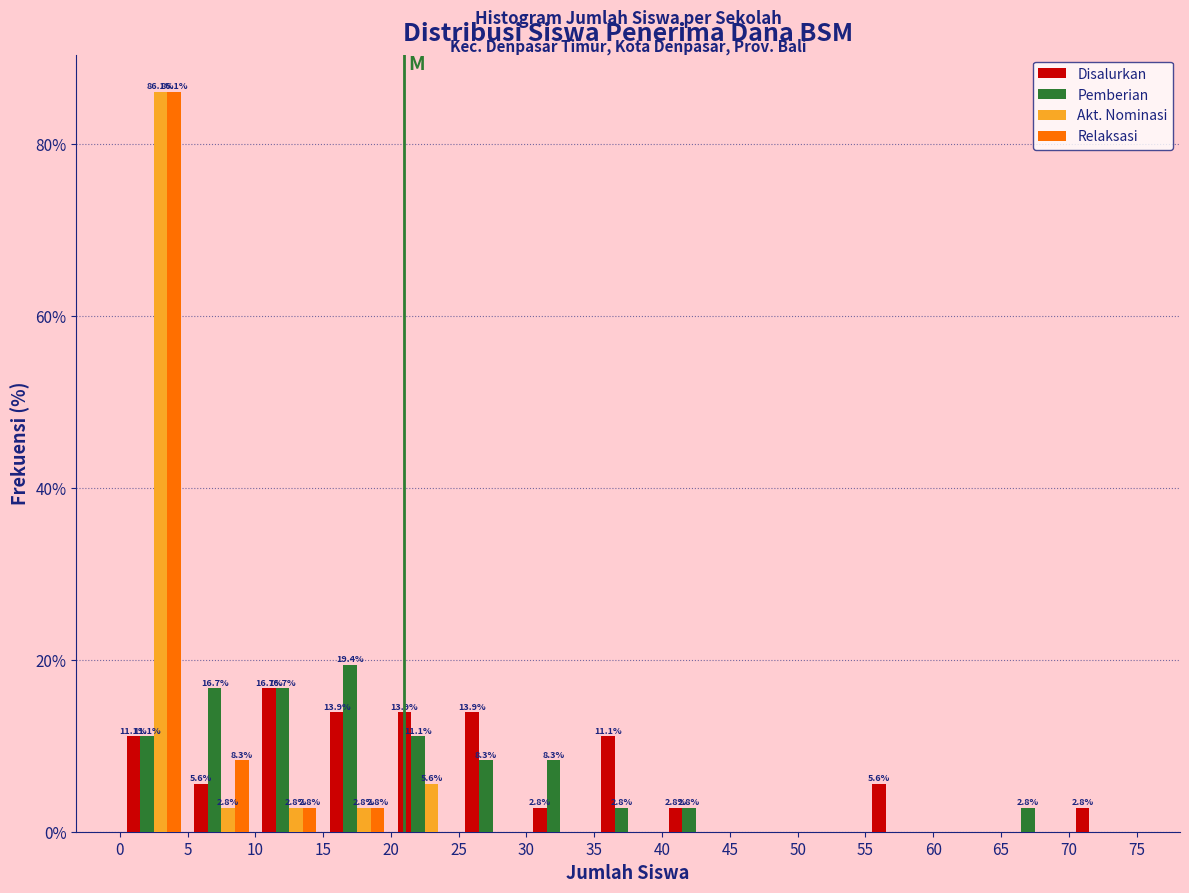

In the Disalurkan series, which range on the x-axis has the tallest bar?

10 to 15